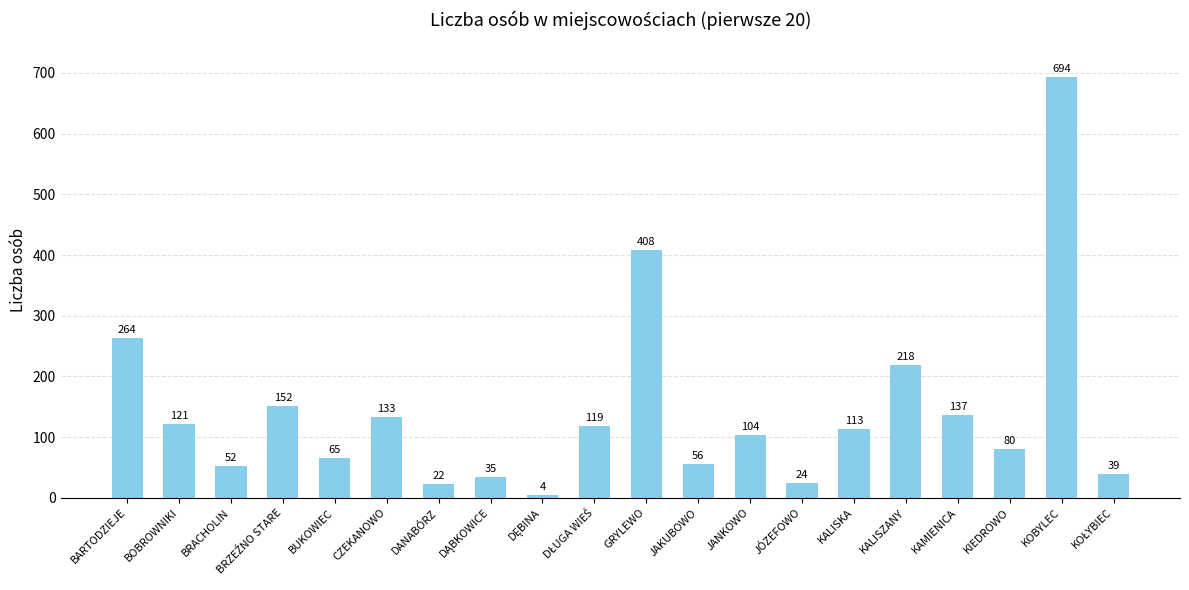

What is the value of the 12th bar from the left?

56